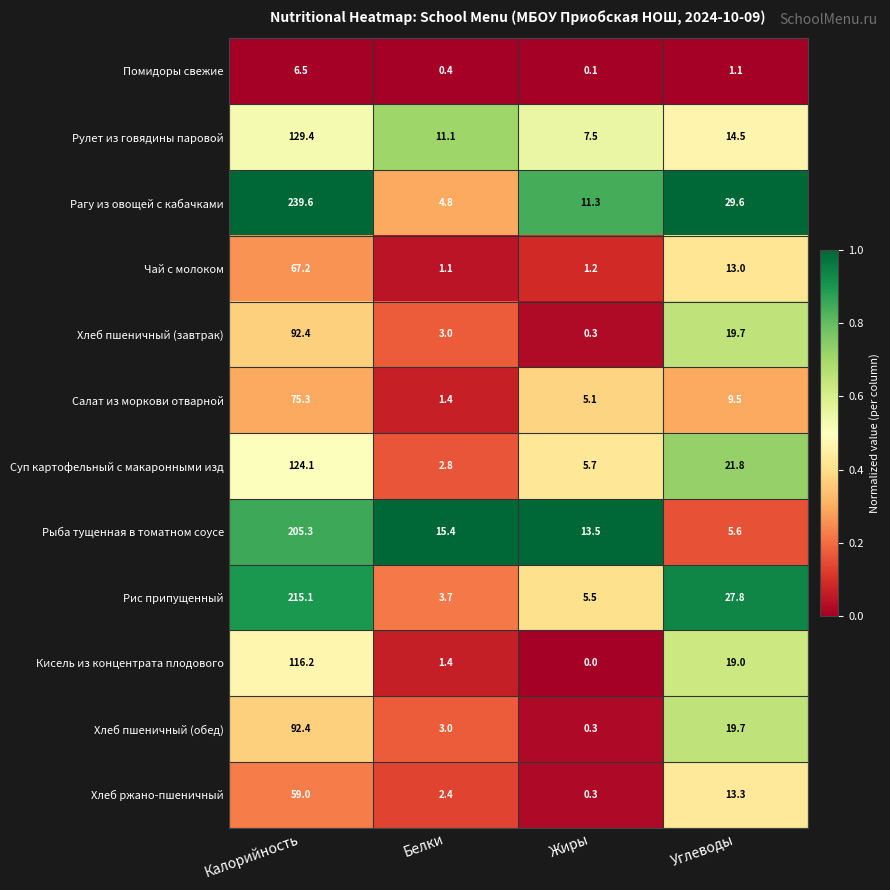

Rank the categories by Рис припущенный value from highest to lowest.

Калорийность, Углеводы, Жиры, Белки